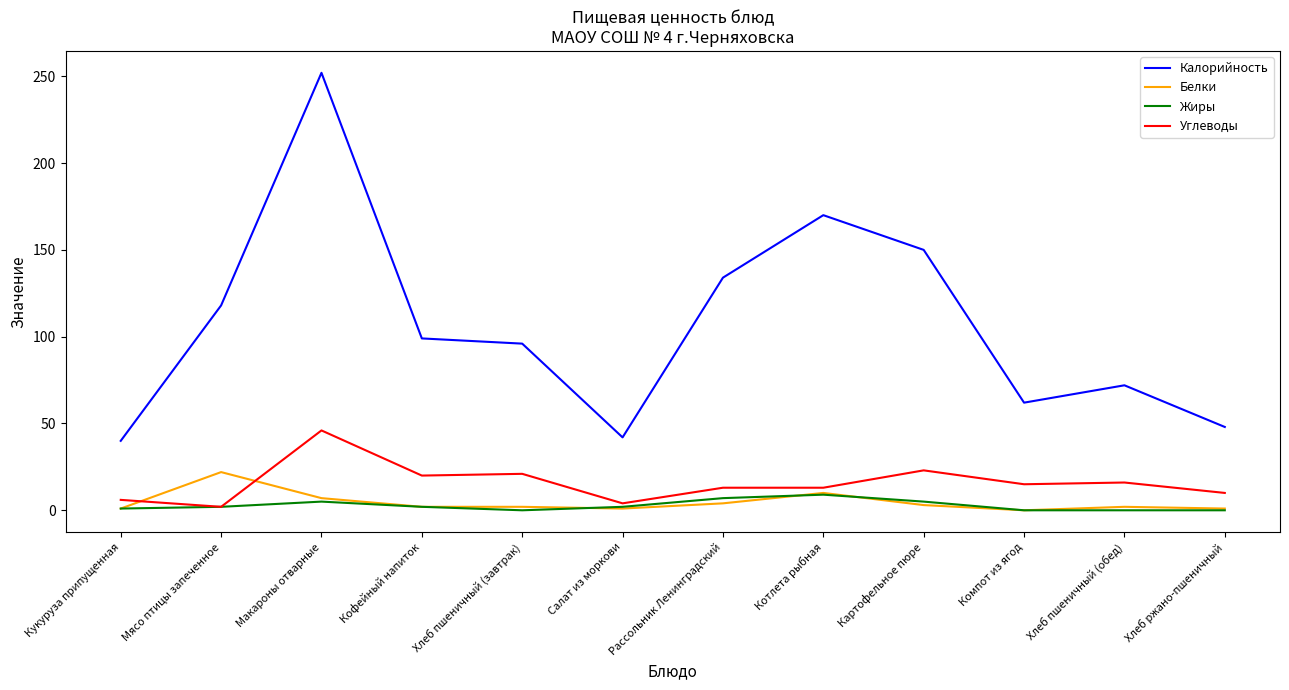

Between Котлета рыбная and Хлеб пшеничный (обед), which series saw the biggest shift?

Калорийность